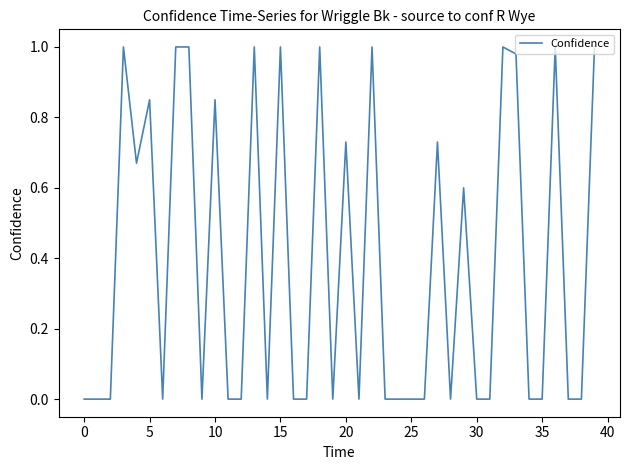

Does the chart have visible grid lines?

No